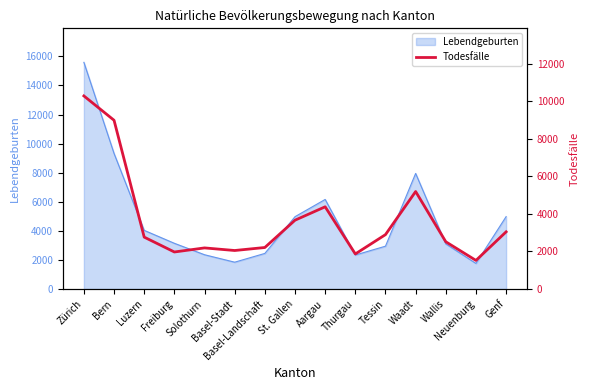

What is the lowest value of the Lebendgeburten series?

1763